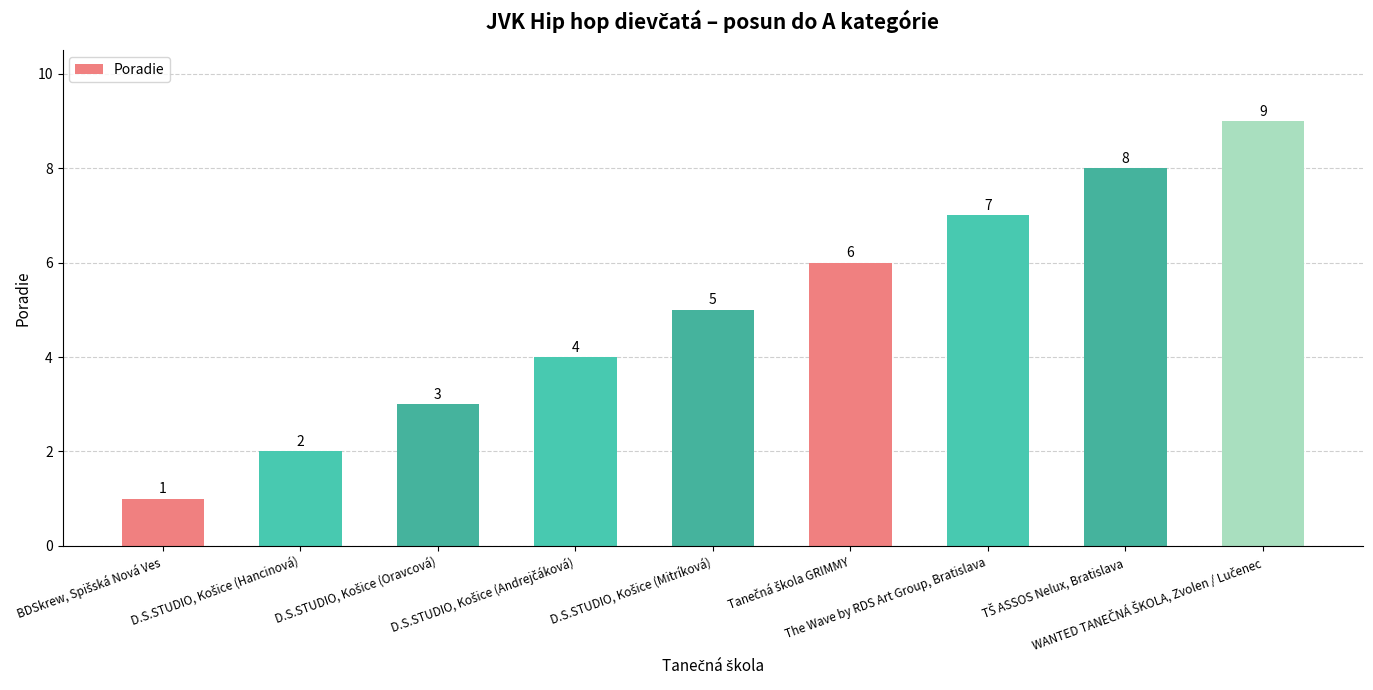

What is the value of the 4th bar from the left?

4